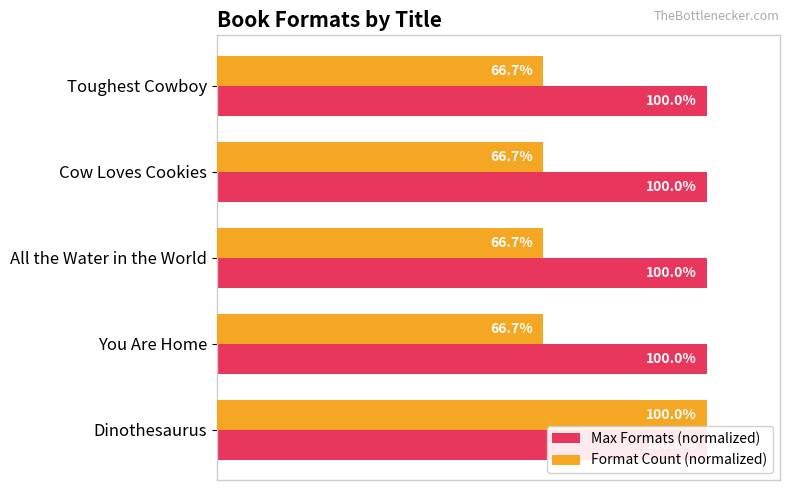

Is the value of Max Formats (normalized) at 40 greater than the value of Format Count (normalized) at 60?

No